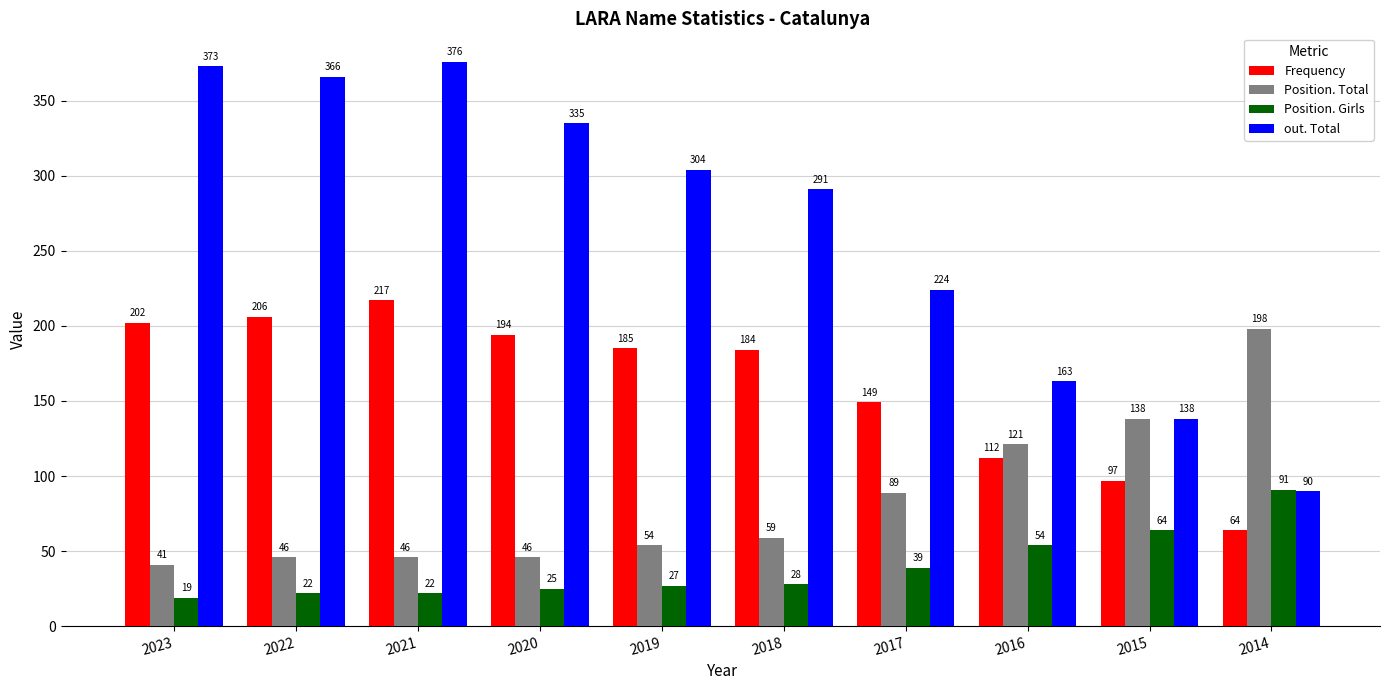

Rank the series by their average value, from highest to lowest.

out. Total, Frequency, Position. Total, Position. Girls